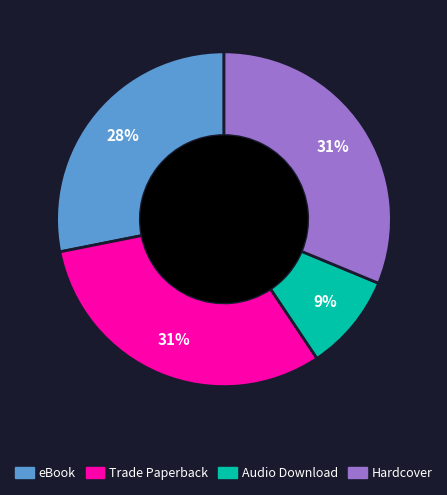

Combined, do Hardcover and eBook account for over 50%?

Yes